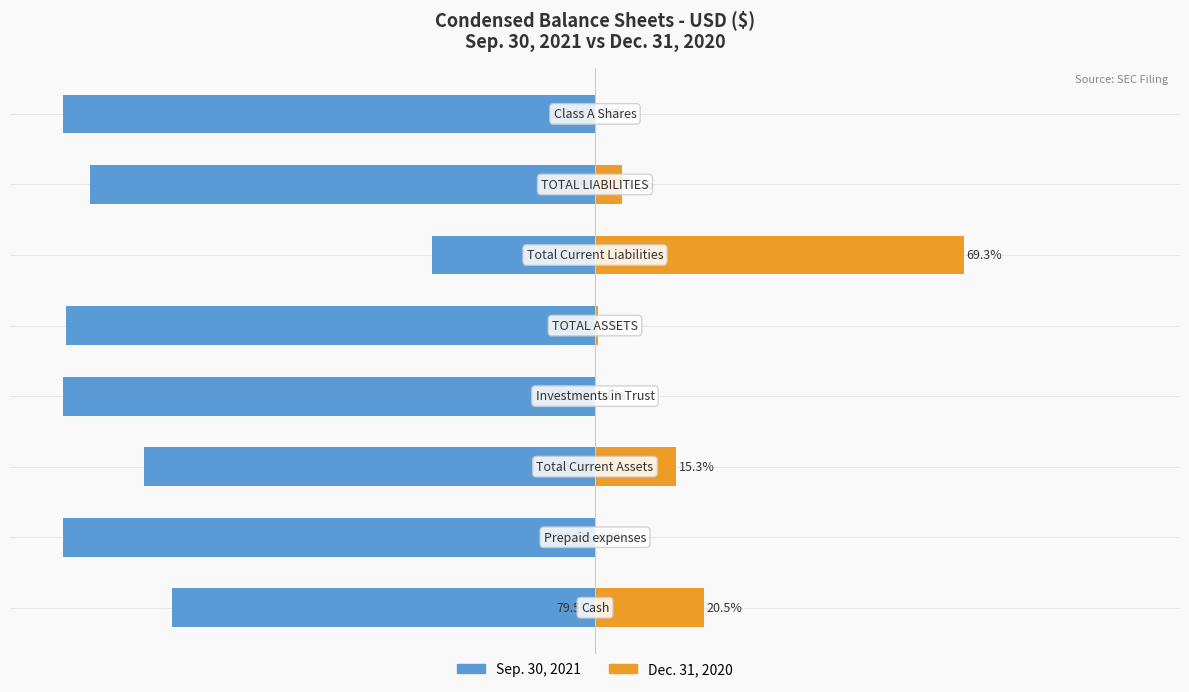

What is the average value of the Sep. 30, 2021 series?

-86.2